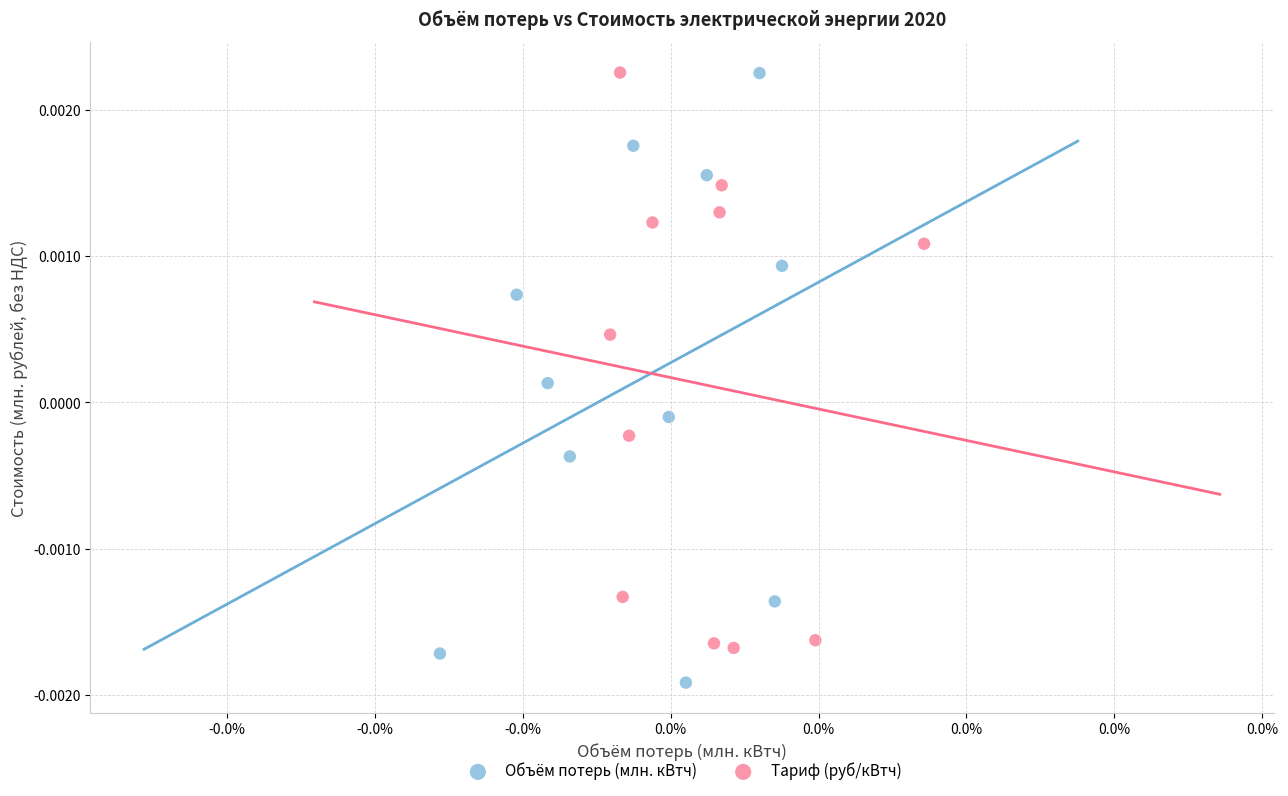

Which series has the largest Y range (max minus min)?

Объём потерь (млн. кВтч)